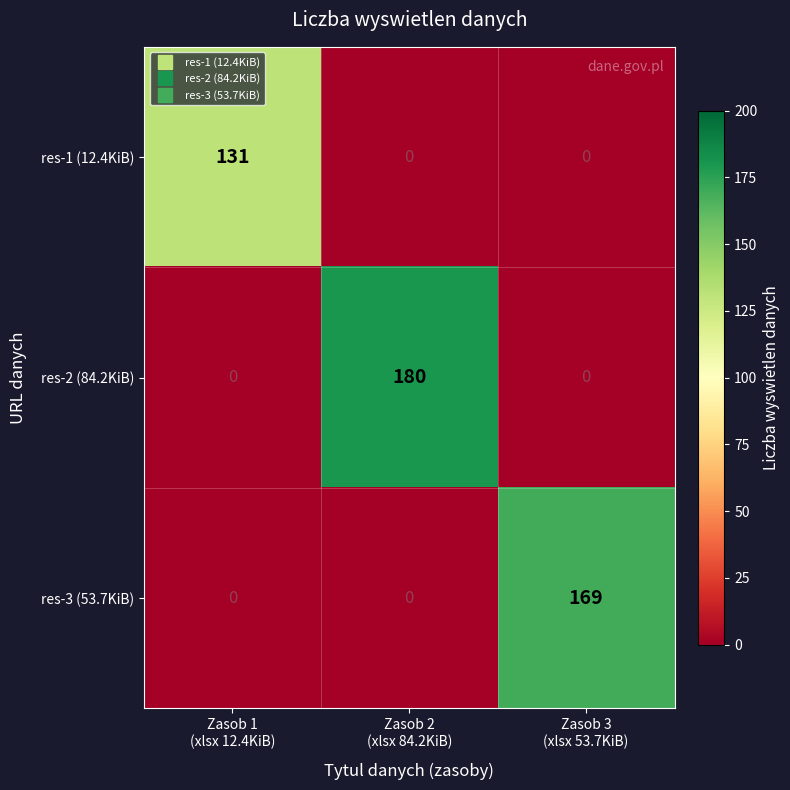

What is the maximum value for res-1 (12.4KiB)?

131